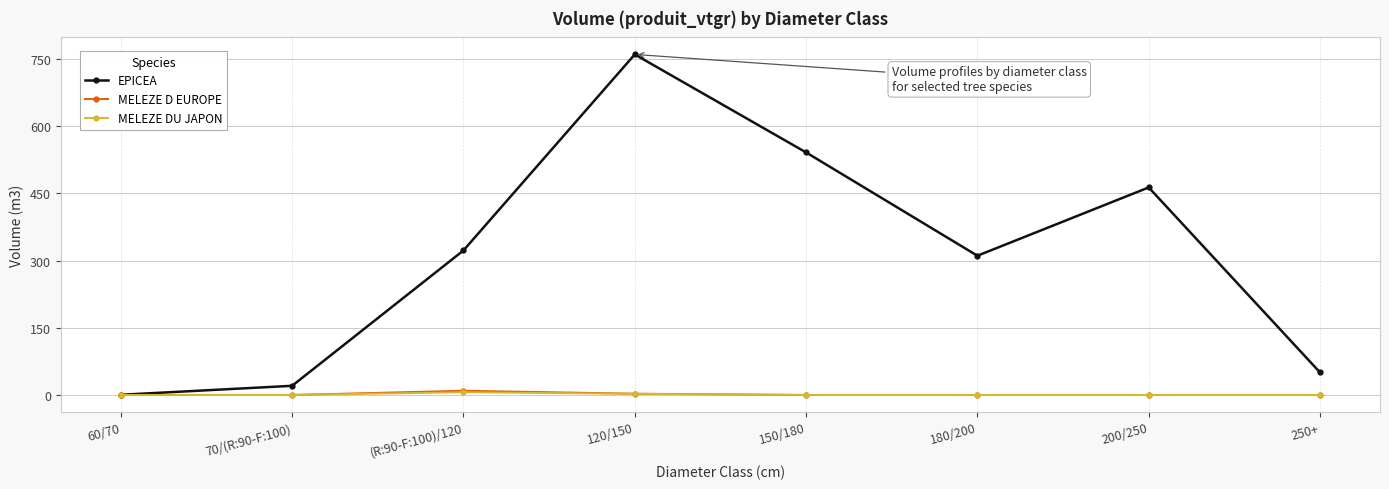

Is the value of MELEZE D EUROPE at 120/150 greater than the value of EPICEA at 180/200?

No